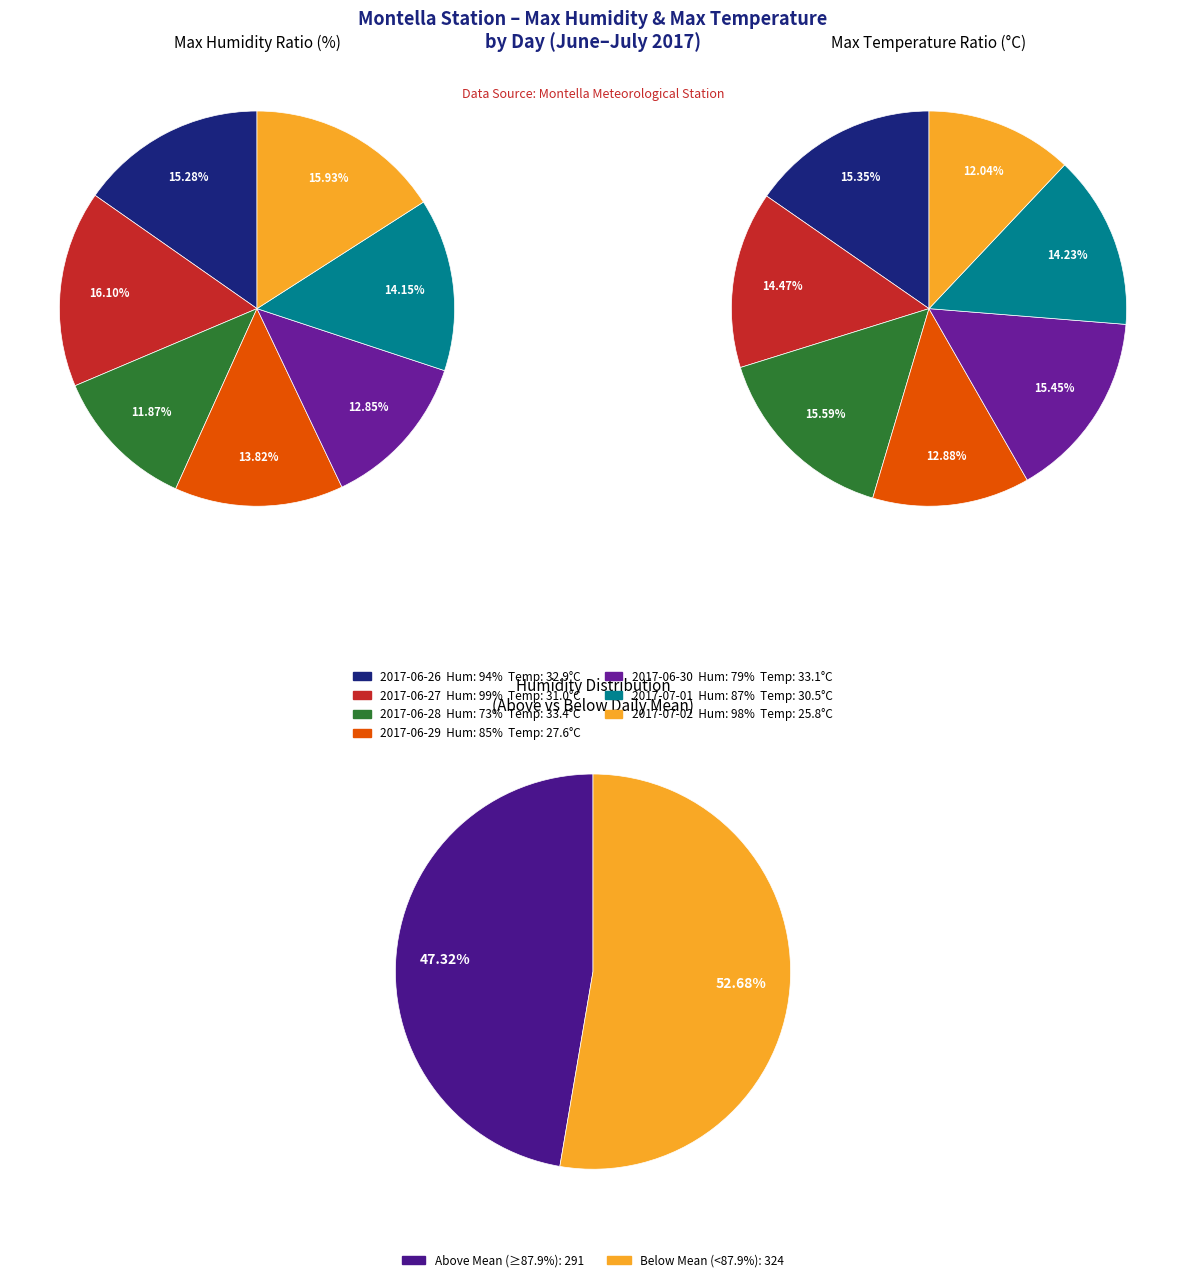

Is it true that 2017-06-30 is 3% of the pie?

False